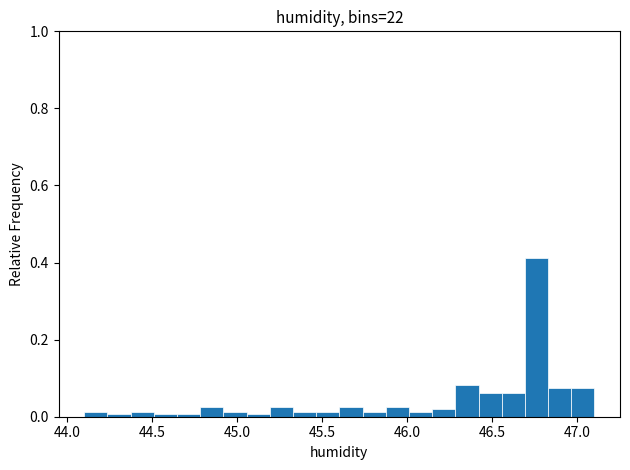

Around what value on the x-axis is the tallest bar? Give the approximate position of its centre, as read against the axis.

46.75